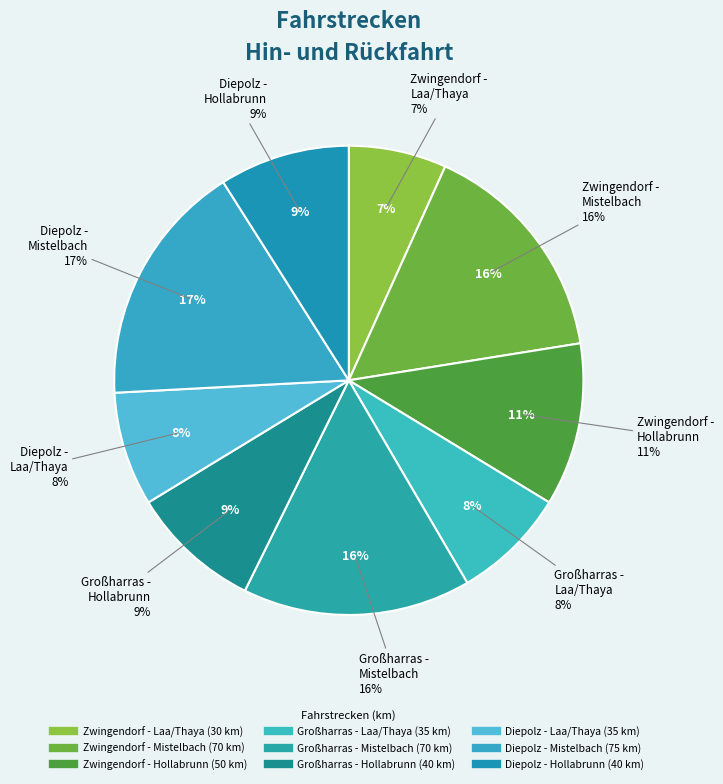

To the nearest percent, what is the difference between the Diepolz -
Mistelbach and Zwingendorf -
Hollabrunn slice percentages?

6%